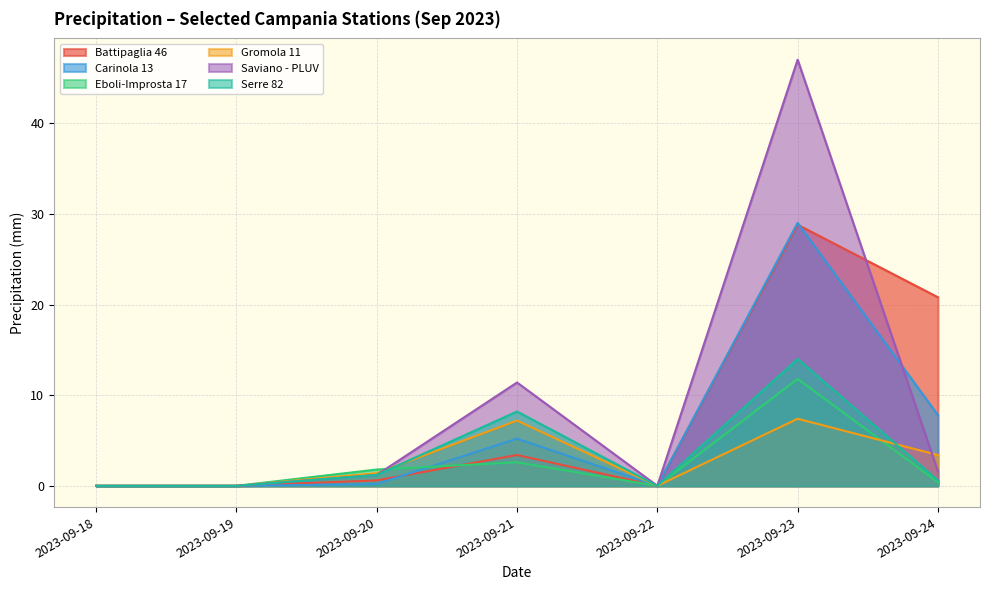

What are all the series names shown in the legend?

Battipaglia 46, Carinola 13, Eboli-Improsta 17, Gromola 11, Saviano - PLUV, Serre 82